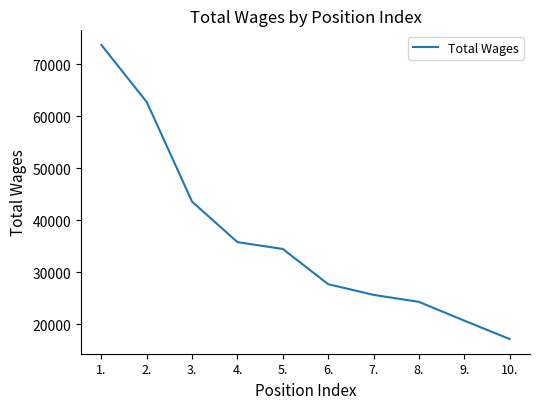

List the labels in order of value, largest first.

1., 2., 3., 4., 5., 6., 7., 8., 9., 10.